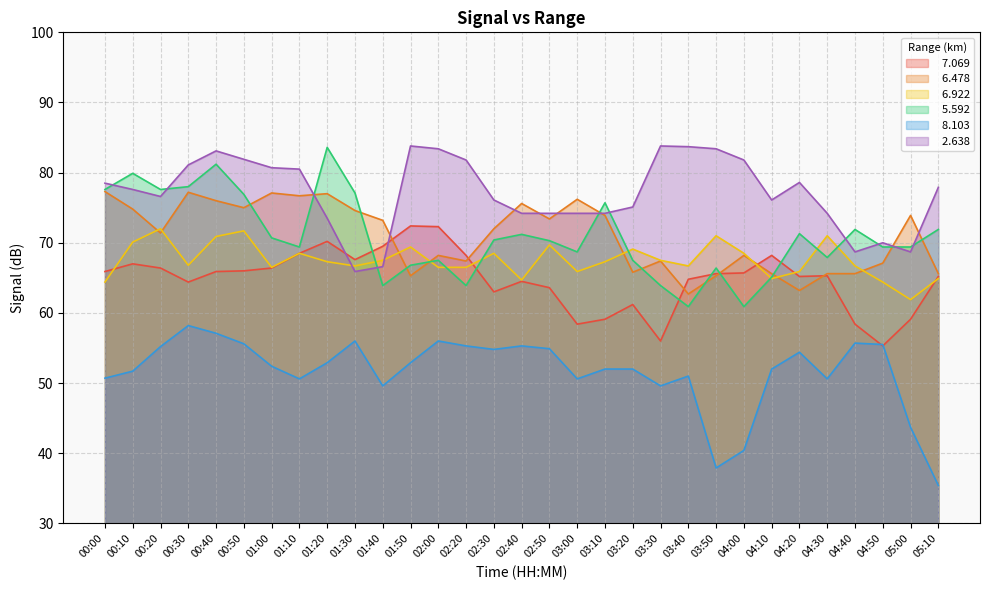

How many distinct data groups are displayed?

6